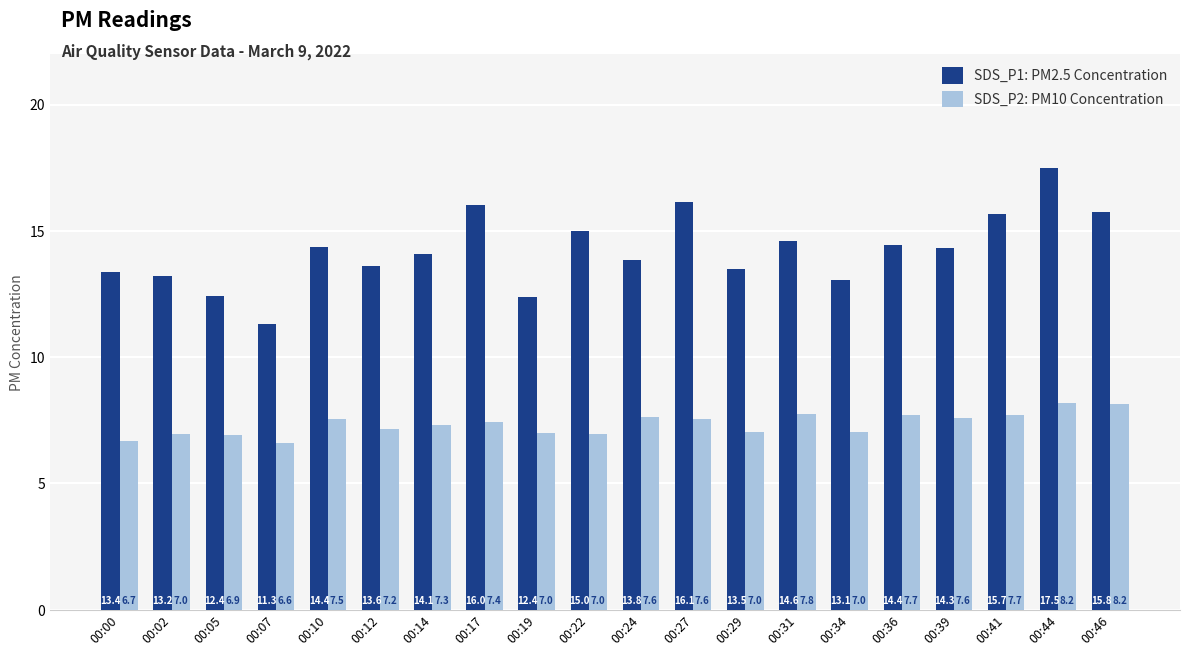

At how many categories does at least one series exceed 7?

20